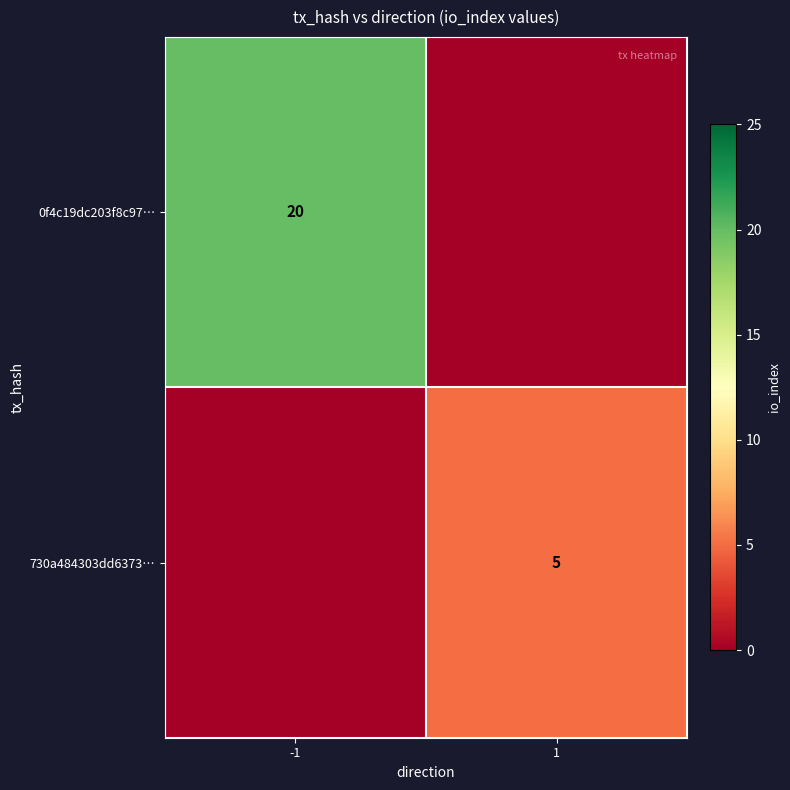

The 730a484303dd6373… series shows 8 at 1. True or false?

False